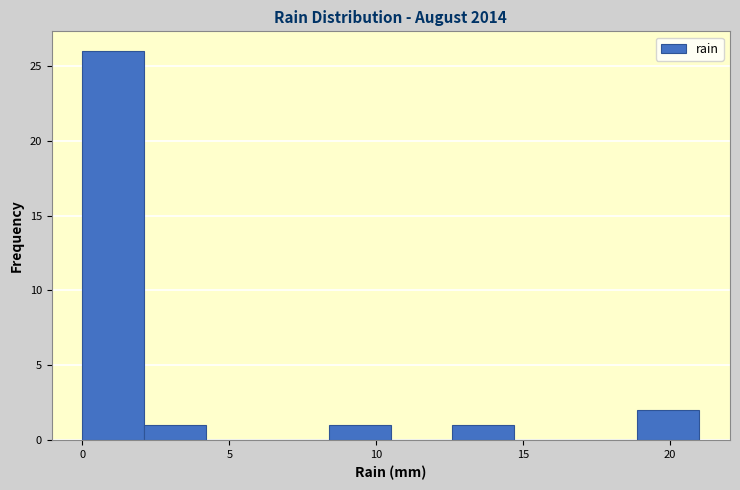

Reading left to right, transcribe this chart: for each bar, give the range it covers on the x-axis and its height. Neither the bar edges nor the heights are printed on the chart, so give them approximately, as read against the axes.

0.0 to 2.1: 26
2.1 to 4.2: 1
4.2 to 6.3: 0
6.3 to 8.4: 0
8.4 to 10.5: 1
10.5 to 12.6: 0
12.6 to 14.7: 1
14.7 to 16.8: 0
16.8 to 18.9: 0
18.9 to 21.0: 2